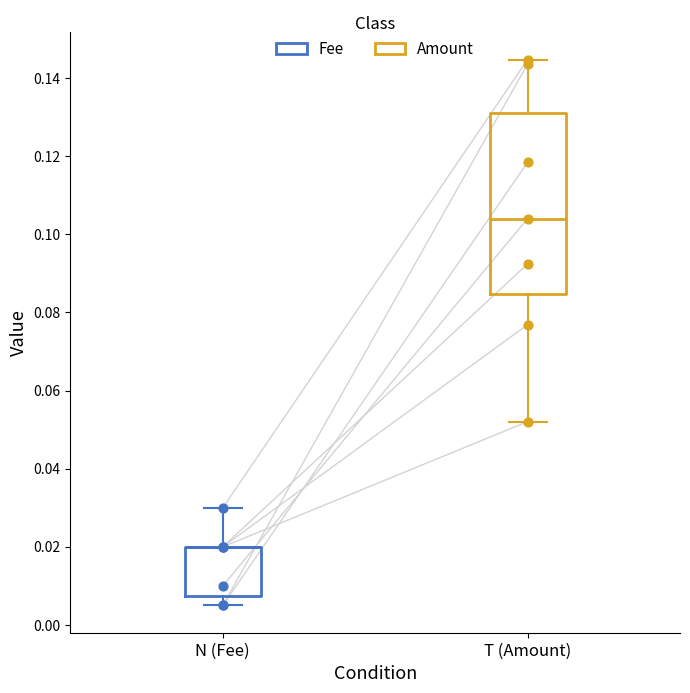

Which series has the largest Y range (max minus min)?

Amount